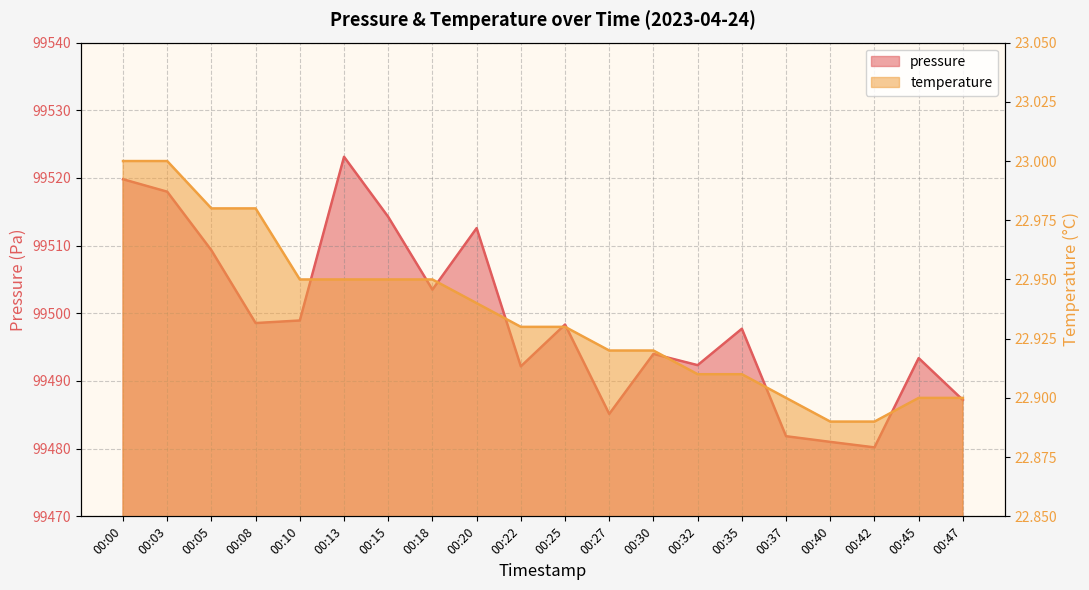

Which has a higher value, 00:30 or 00:37?

00:30